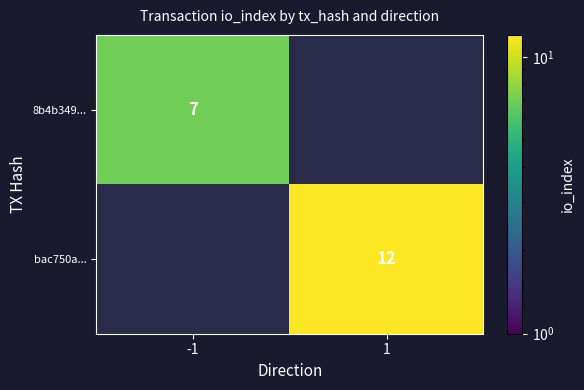

At which category is the sum across all series the highest?

1